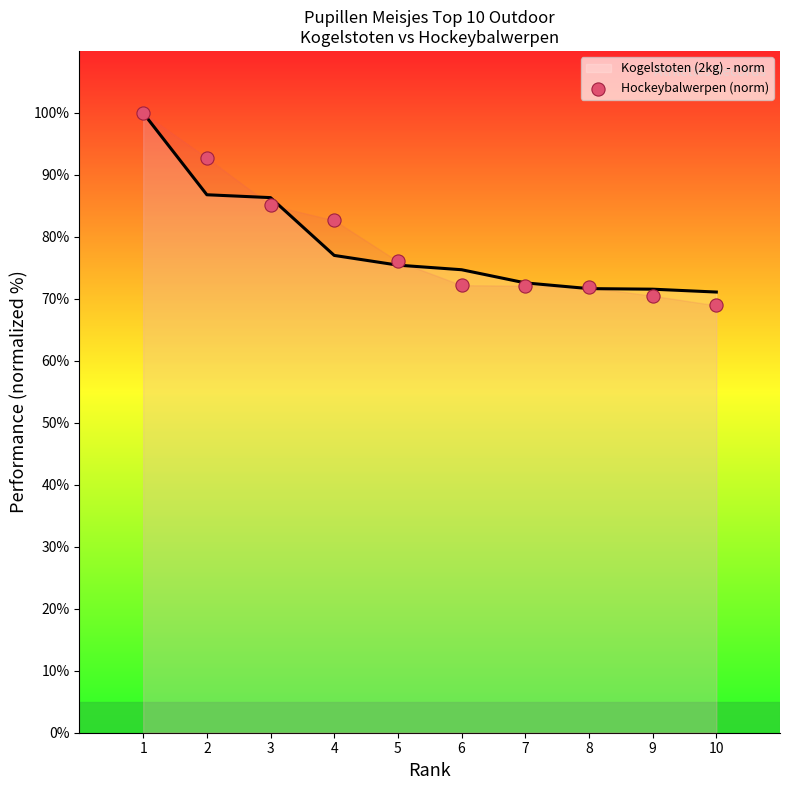

Approximately how many times larger is the value at 5 compared to 2?

0.8